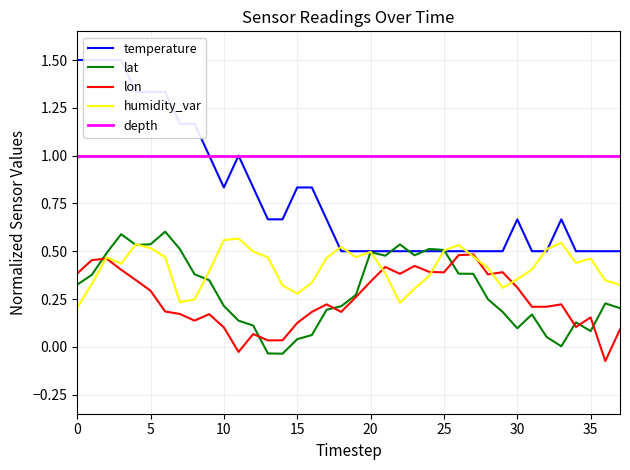

The value of humidity_var at 9 is 0.2. True or false?

False